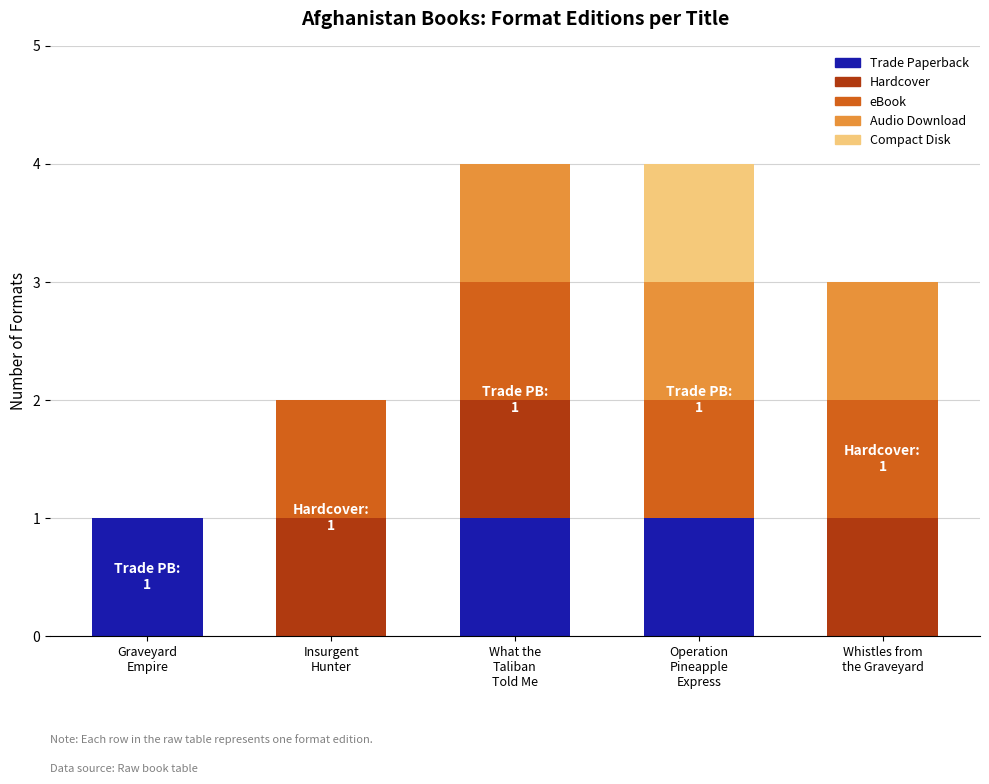

What is the sum of all Trade Paperback values?

3